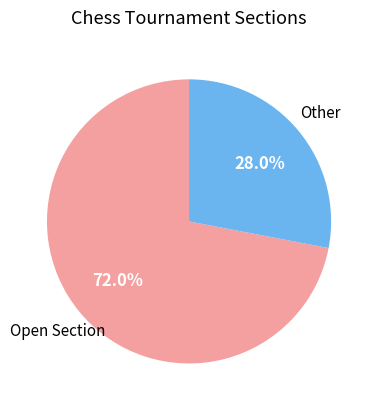

How many slices are in this pie chart?

2